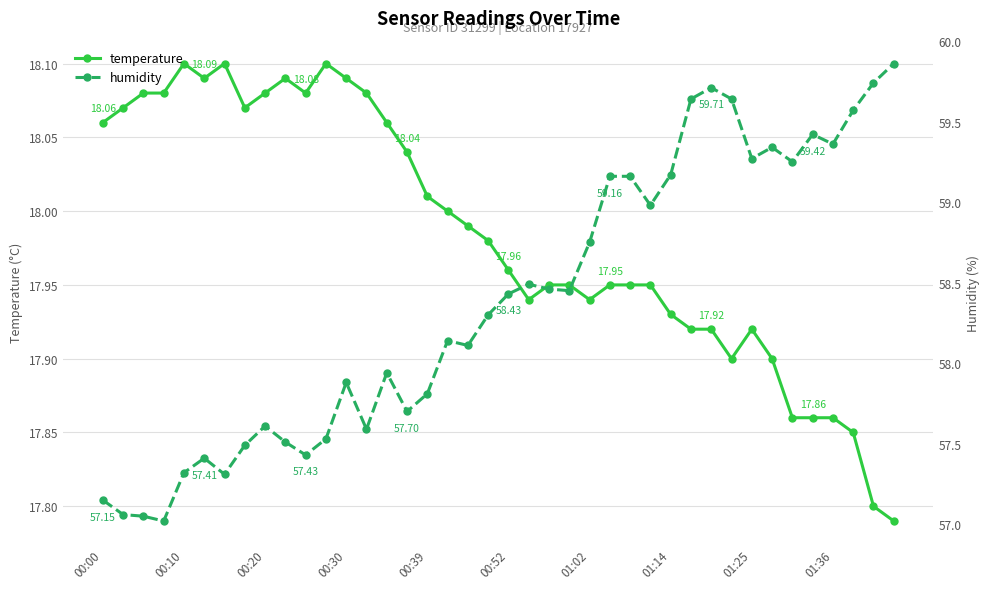

What is the difference between the temperature values at 30 and 11?

0.2